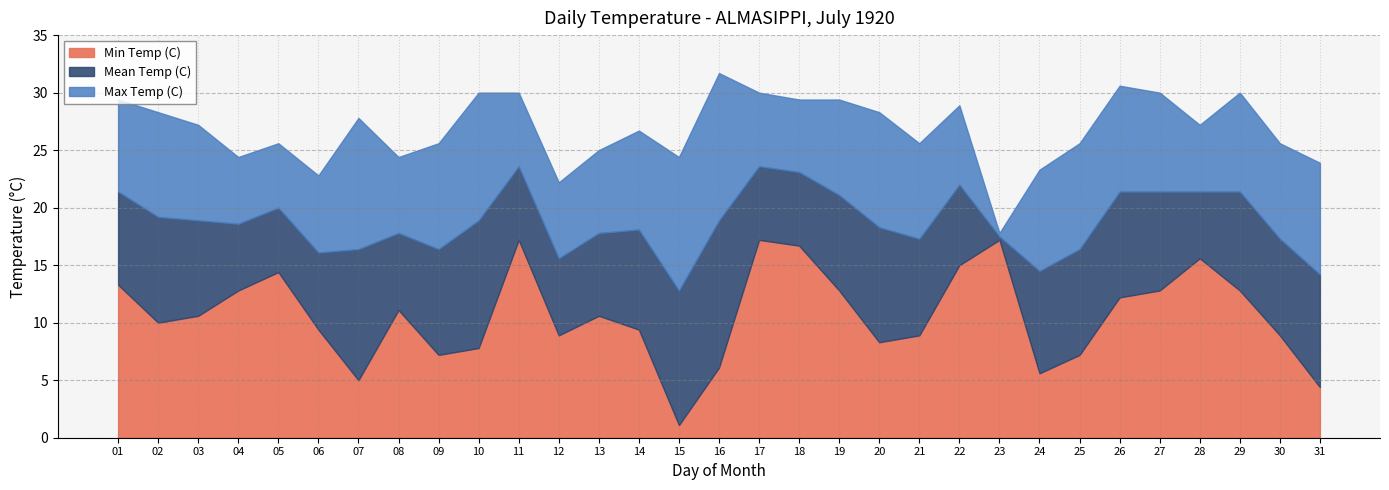

Does the chart display data point markers on the line(s)?

No